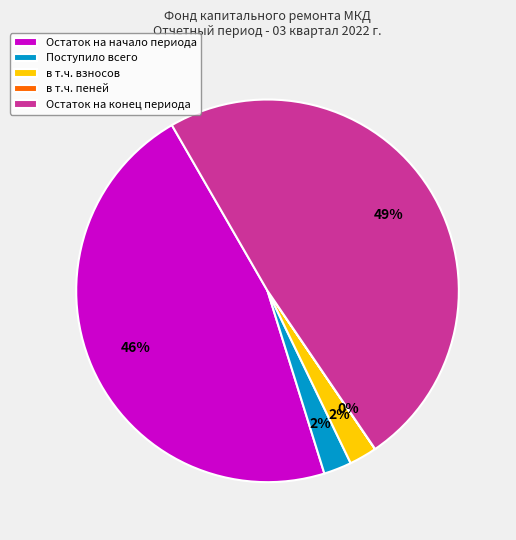

True or false: в т.ч. взносов accounts for 2% of the total.

True